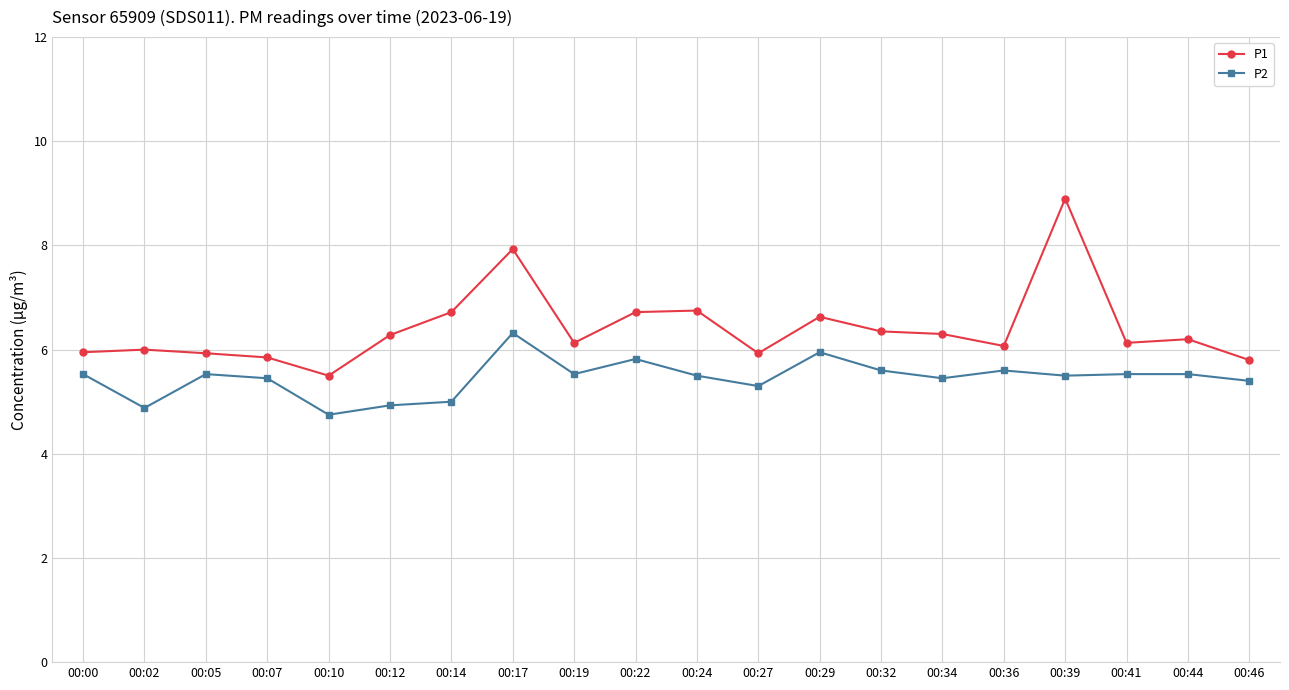

At which label does P2 first exceed 5?

00:00